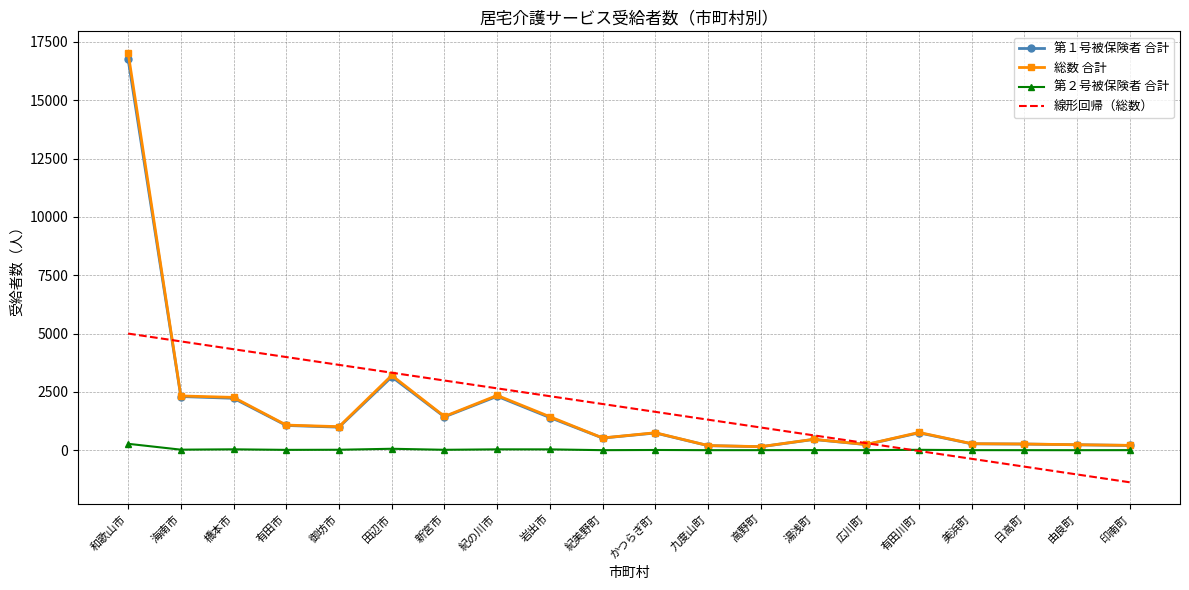

What is the lowest value of the 線形回帰（総数） series?

-1374.5